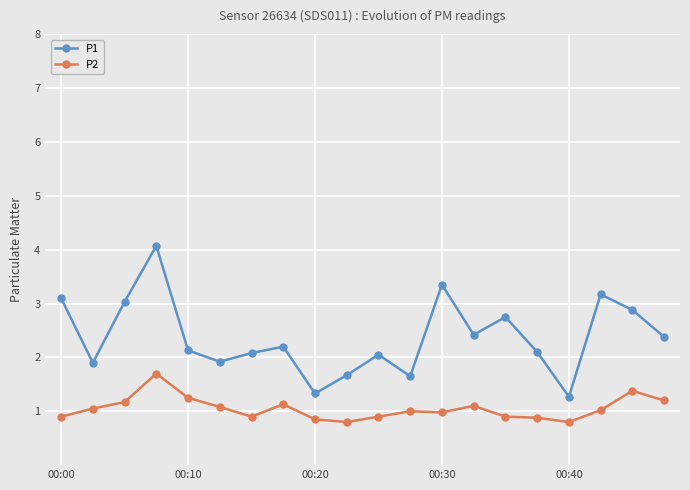

True or false: P2 and P1 intersect in this chart.

False